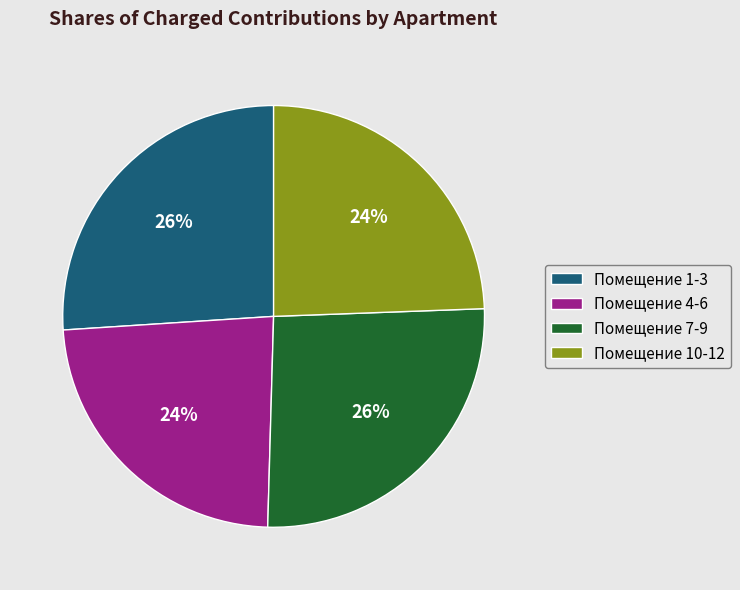

To the nearest percent, what is the combined percentage of Помещение 4-6 and Помещение 1-3?

50%